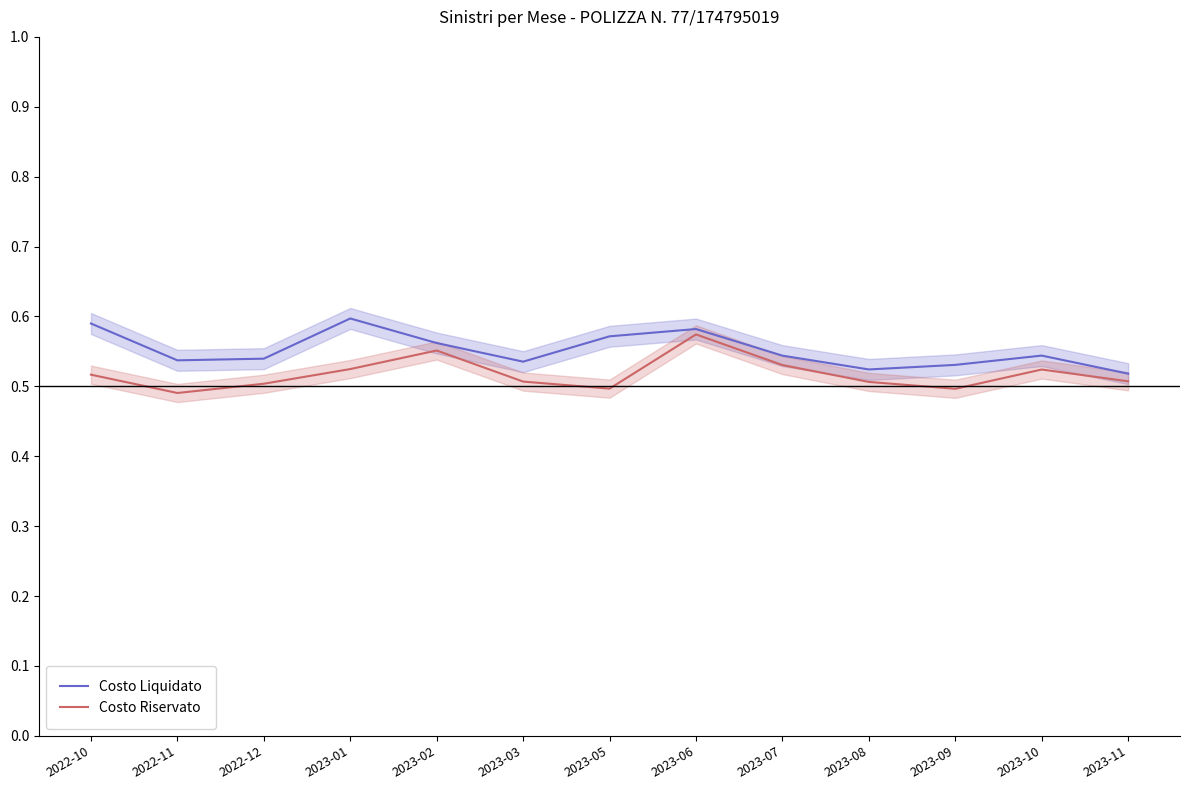

What is the value of the Costo Riservato point at the 6th from the left?

0.5